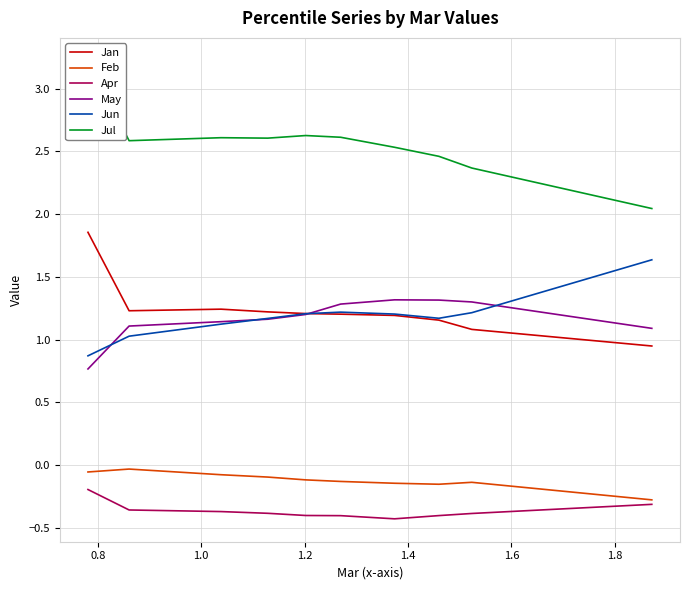

True or false: Feb and Jan intersect in this chart.

False